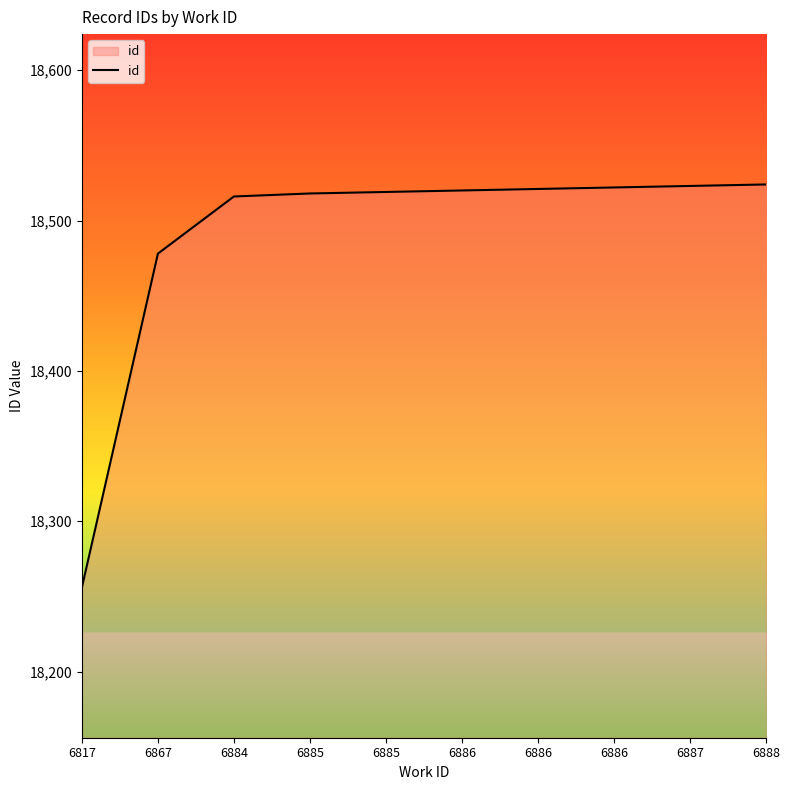

True or false: there are more than 2 points higher than both neighbors.

False